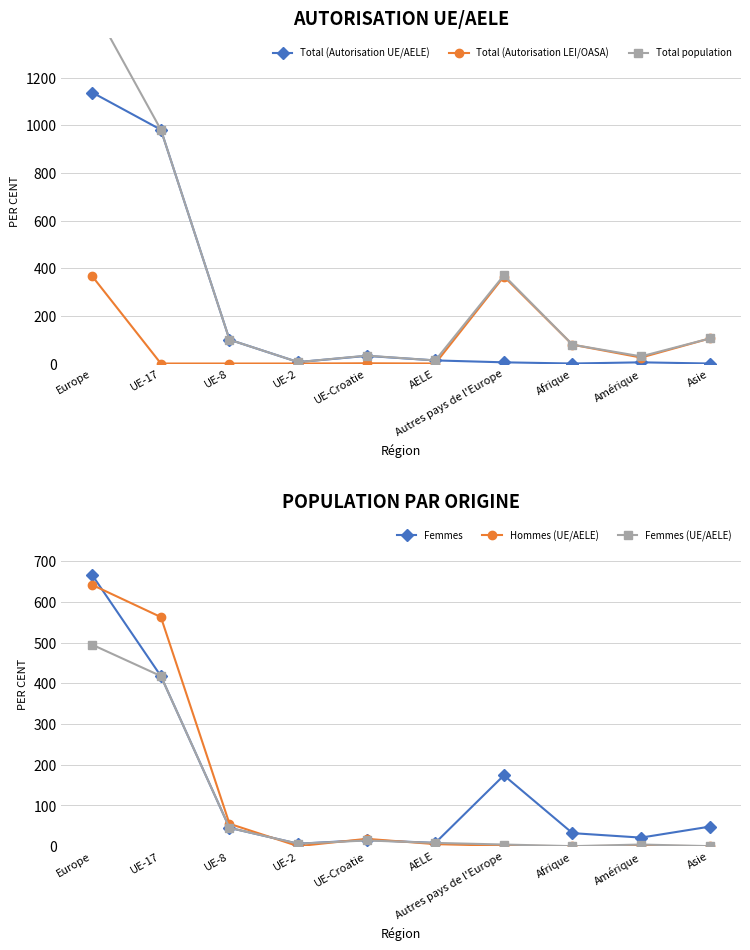

True or false: Total population has a value of 516 at Autres pays de l'Europe.

False